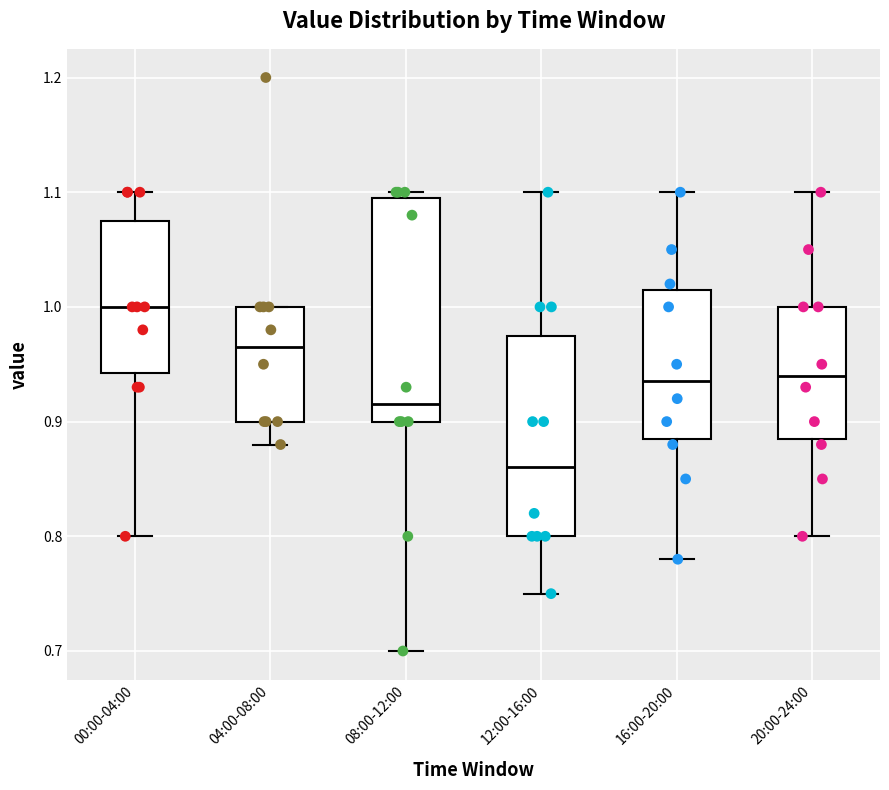

Which box has the highest median line?

00:00-04:00